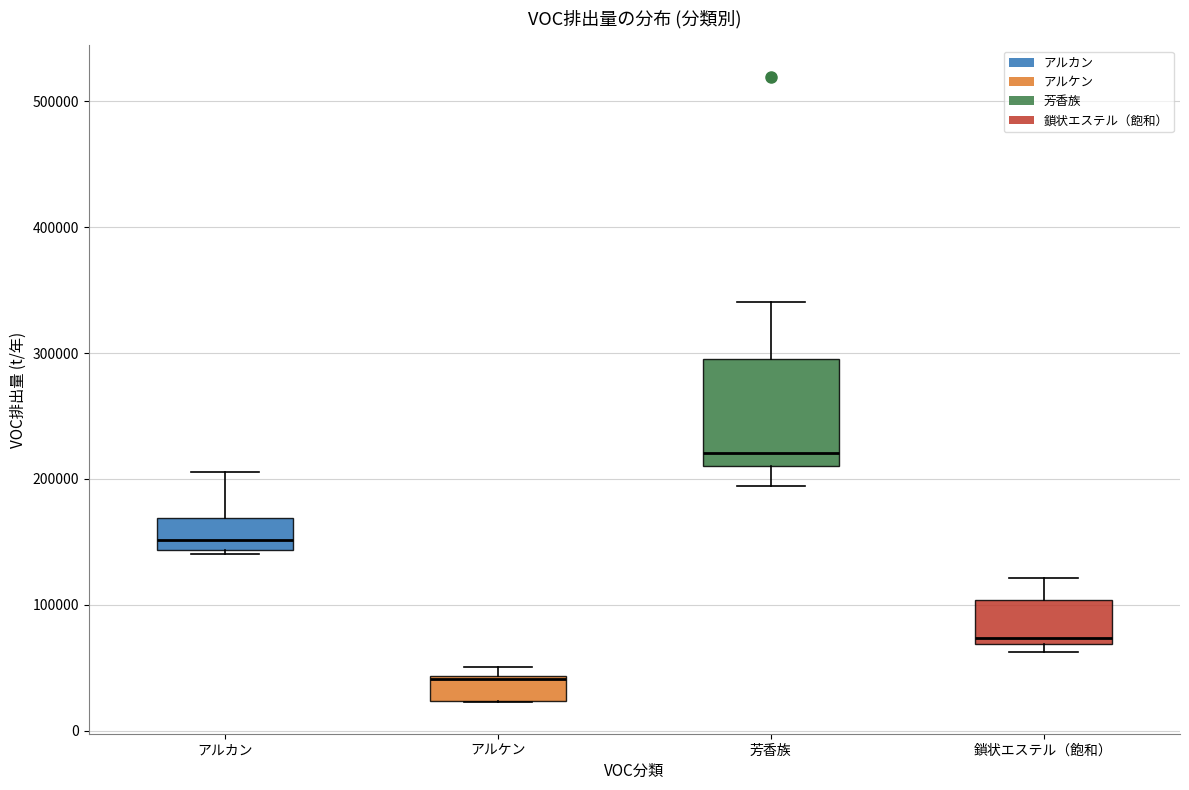

Comparing the boxes themselves (not the whiskers), which one is the tallest?

芳香族